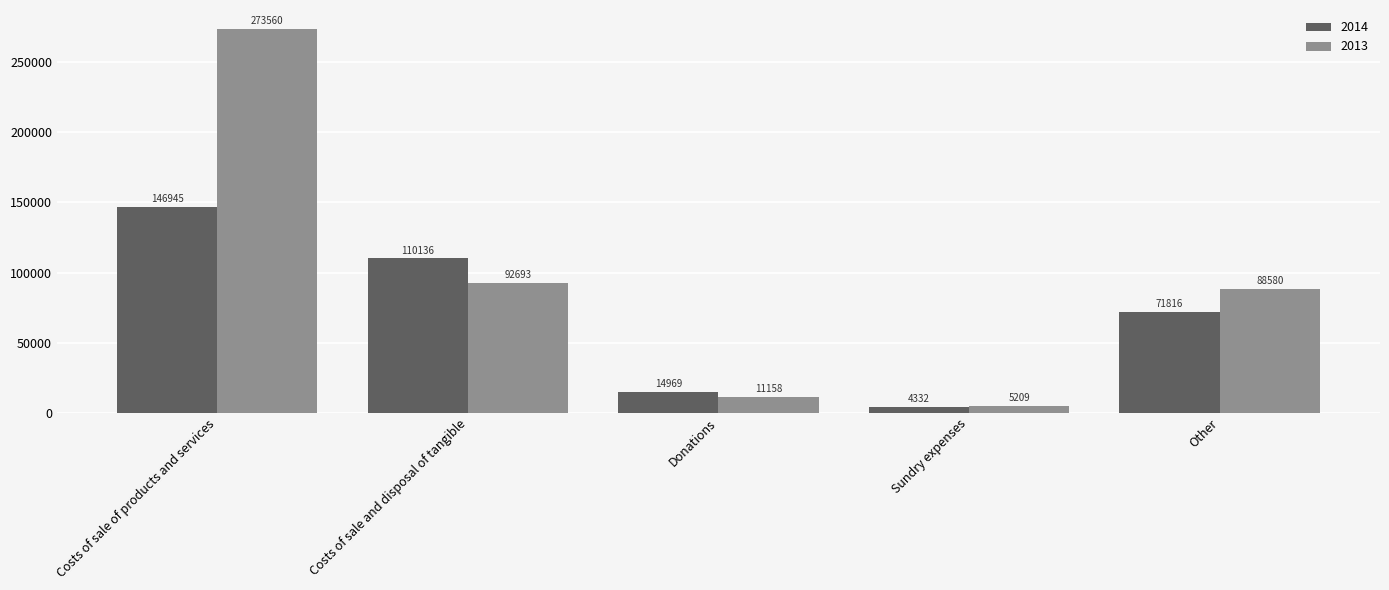

Does the chart contain any negative values?

No